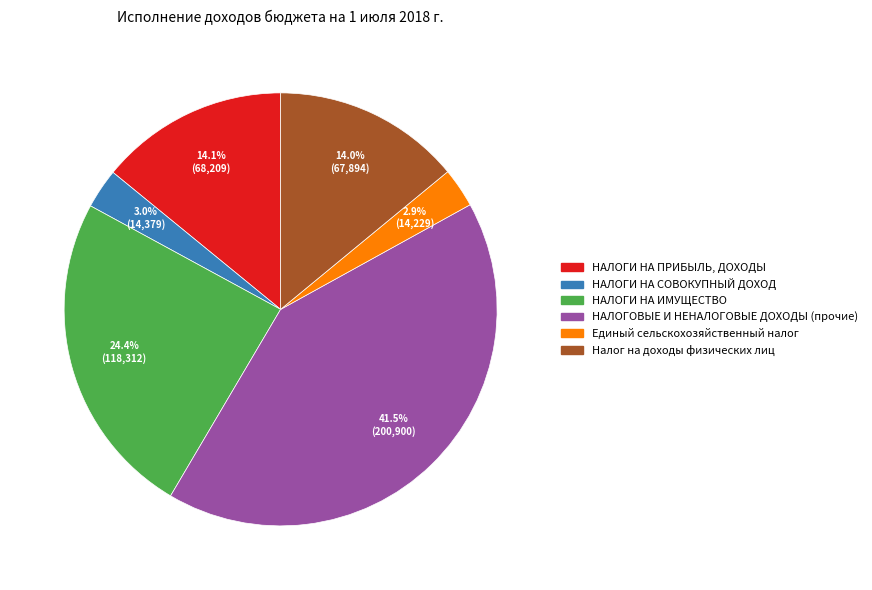

Combined, do НАЛОГИ НА ПРИБЫЛЬ, ДОХОДЫ and Налог на доходы физических лиц account for over 50%?

No